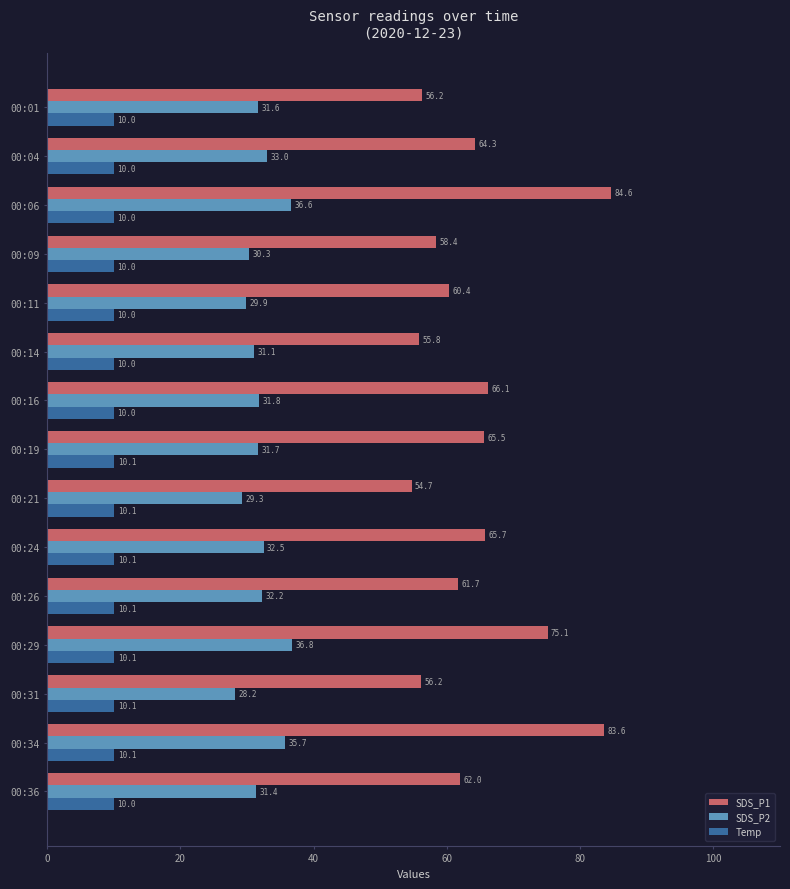

Which series has the largest total across all categories?

SDS_P1